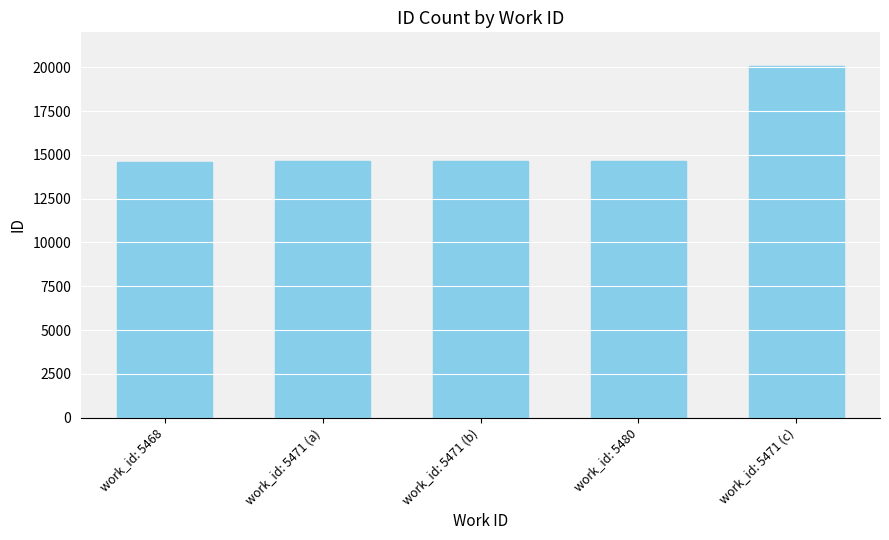

Count the number of data series in this chart.

1